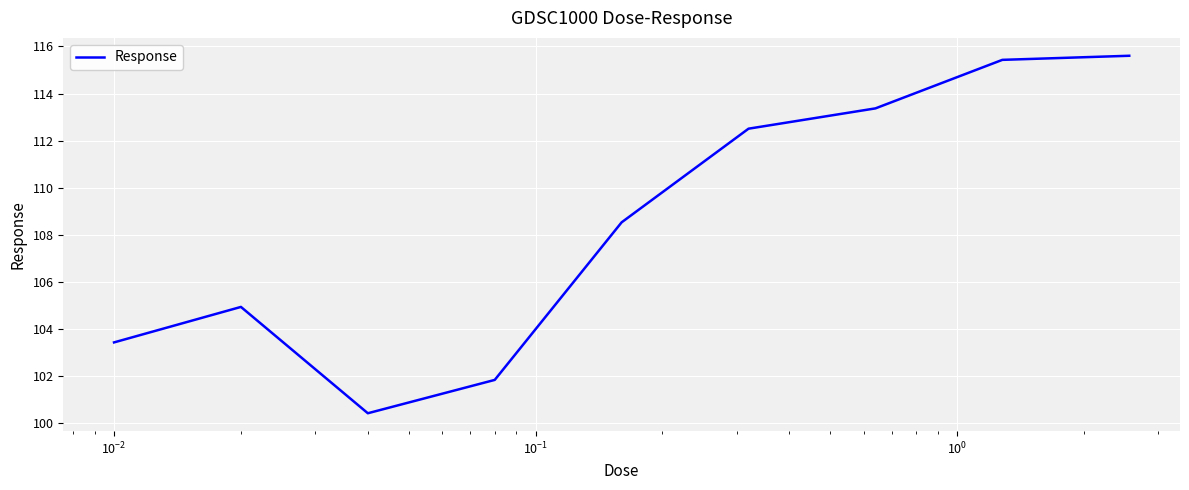

What is the average value?

108.5